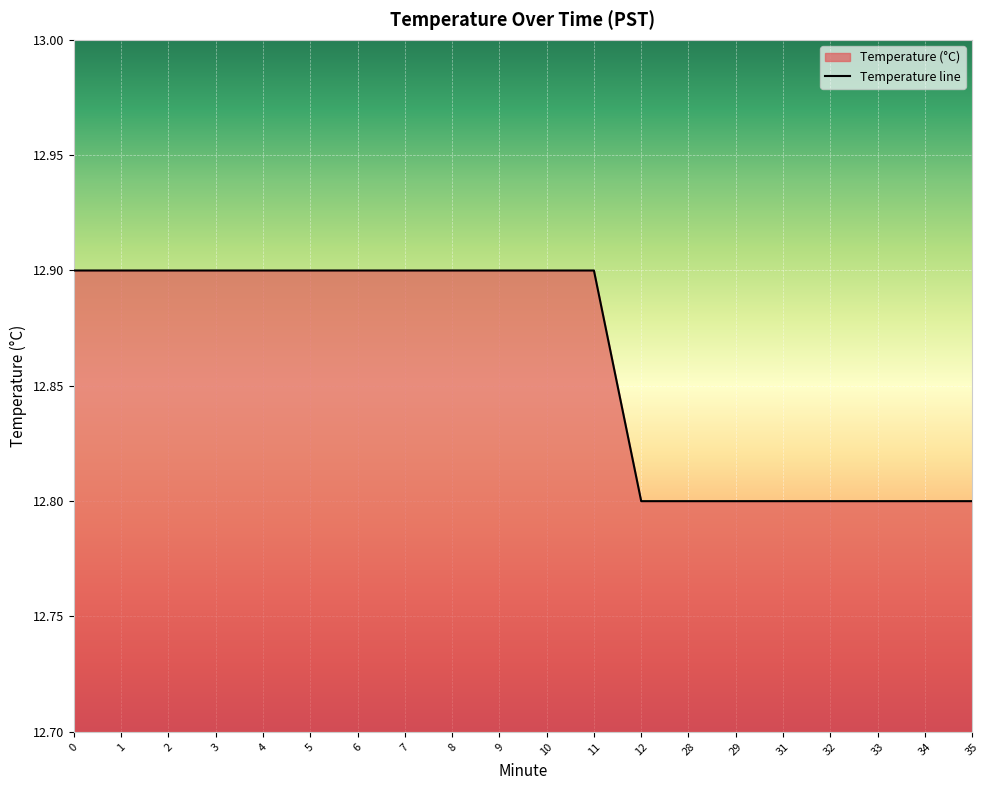

Which label corresponds to the smallest value in the chart?

12